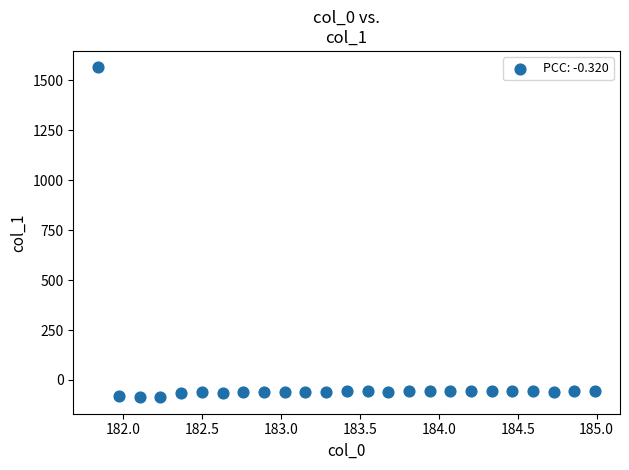

What is the range of X values (max minus min)?

3.1